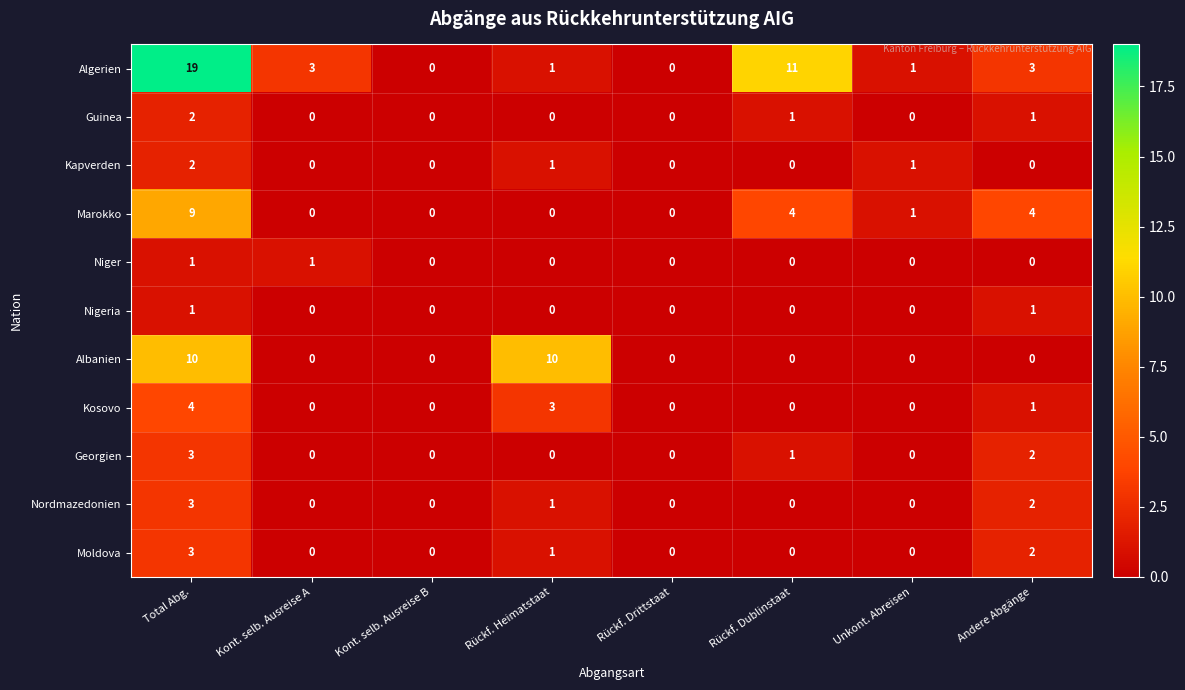

How many values in Georgien are above zero?

3